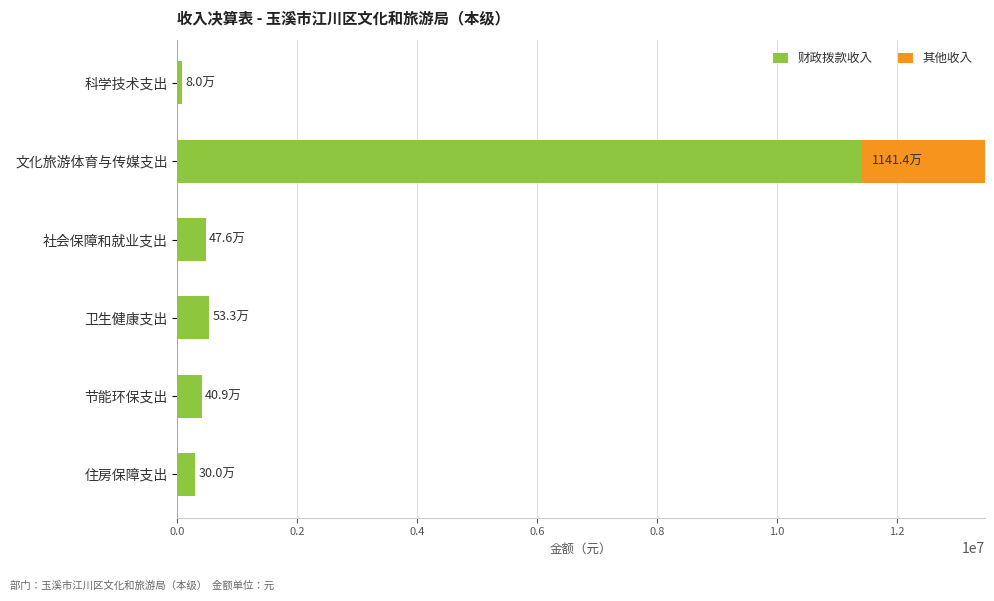

True or false: 财政拨款收入 has a value of 129720.4 at 节能环保支出.

False